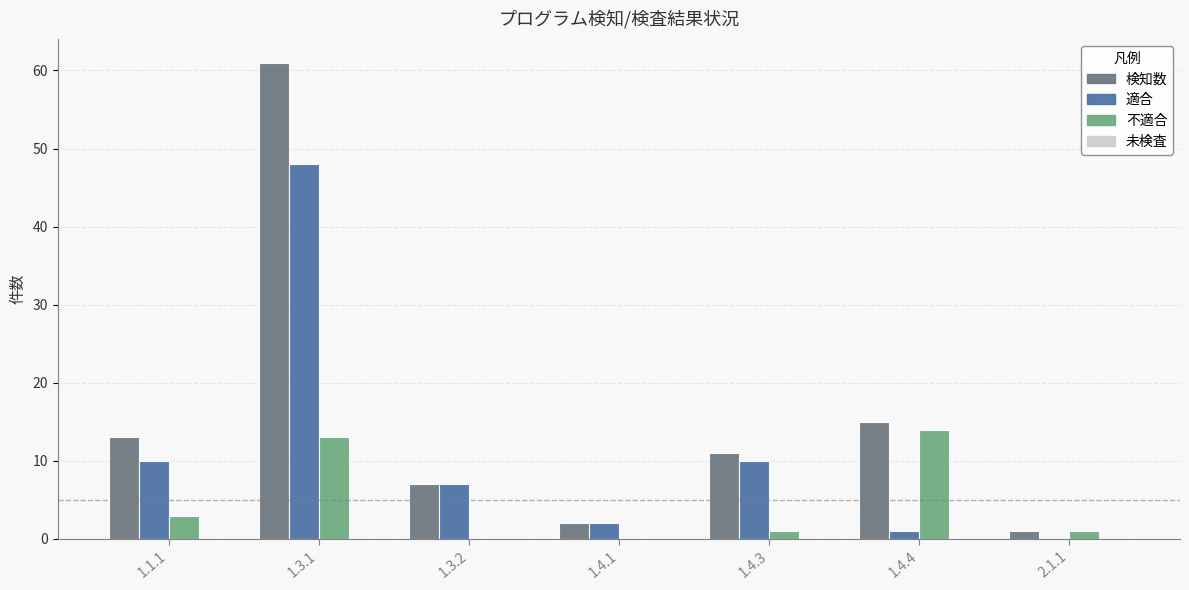

Reading right to left, extract all data points from this chart.

検知数: 2.1.1=1	1.4.4=15	1.4.3=11	1.4.1=2	1.3.2=7	1.3.1=61	1.1.1=13
適合: 2.1.1=0	1.4.4=1	1.4.3=10	1.4.1=2	1.3.2=7	1.3.1=48	1.1.1=10
不適合: 2.1.1=1	1.4.4=14	1.4.3=1	1.4.1=0	1.3.2=0	1.3.1=13	1.1.1=3